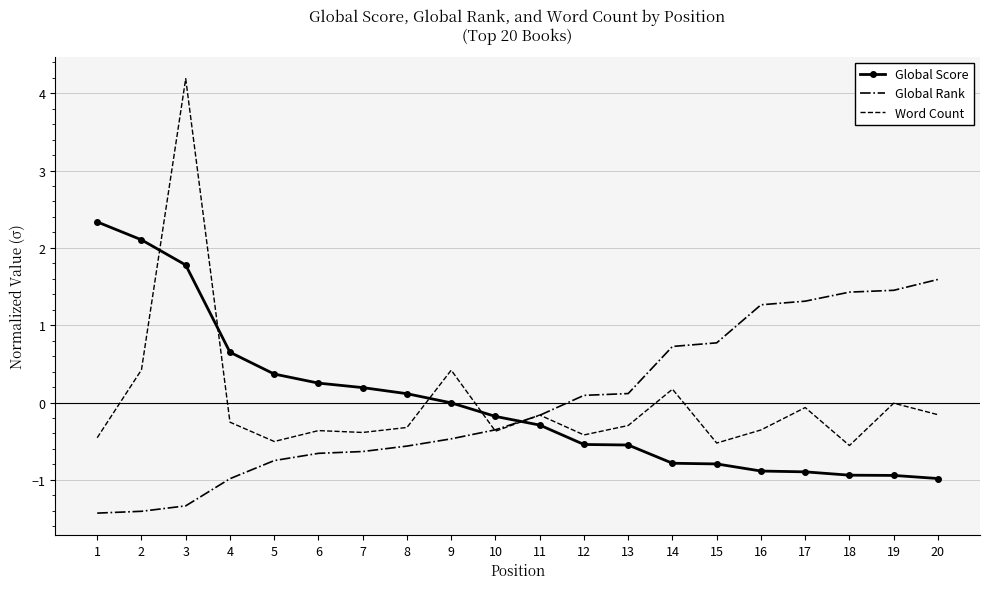

True or false: Global Rank has a value of 1.3 at 17.

True